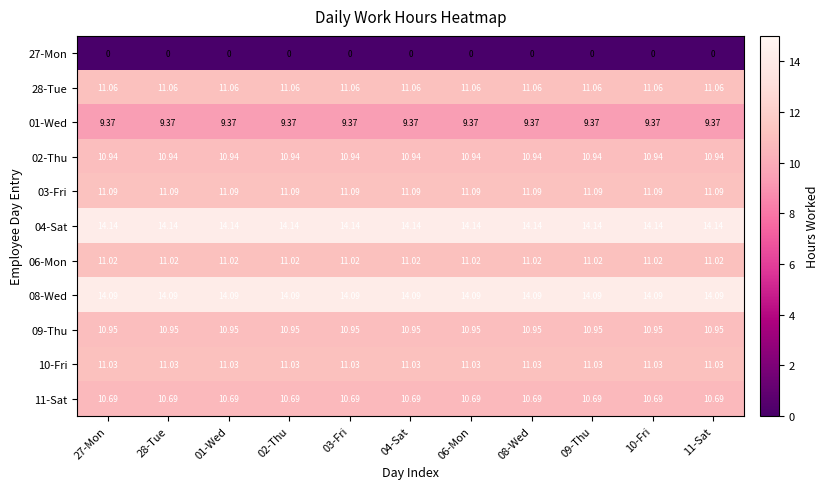

Is the value of 02-Thu at 11-Sat greater than the value of 01-Wed at 09-Thu?

Yes